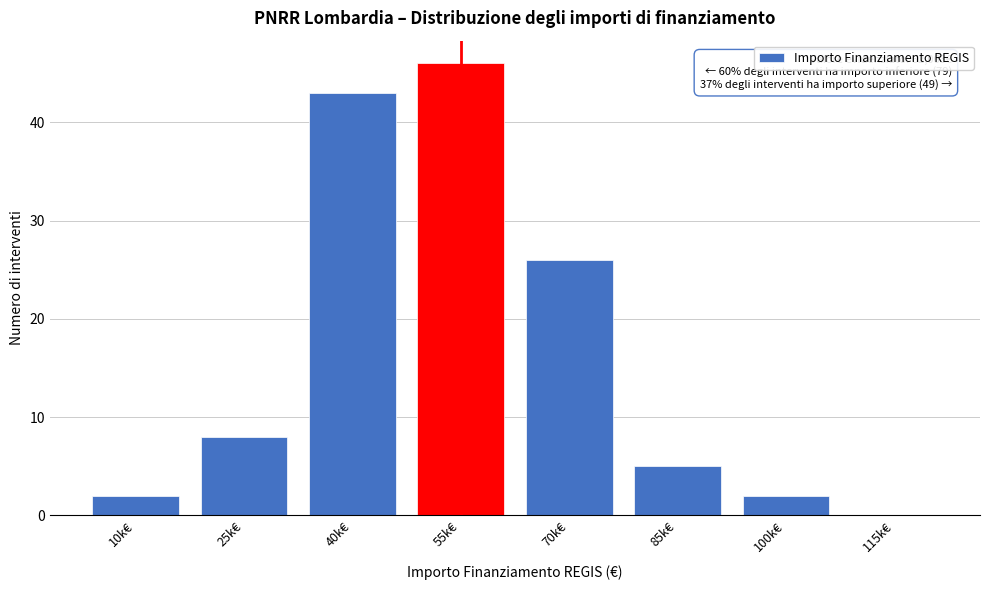

Reading left to right, extract all data points from this chart.

10k€=2	25k€=8	40k€=43	55k€=46	70k€=26	85k€=5	100k€=2	115k€=0